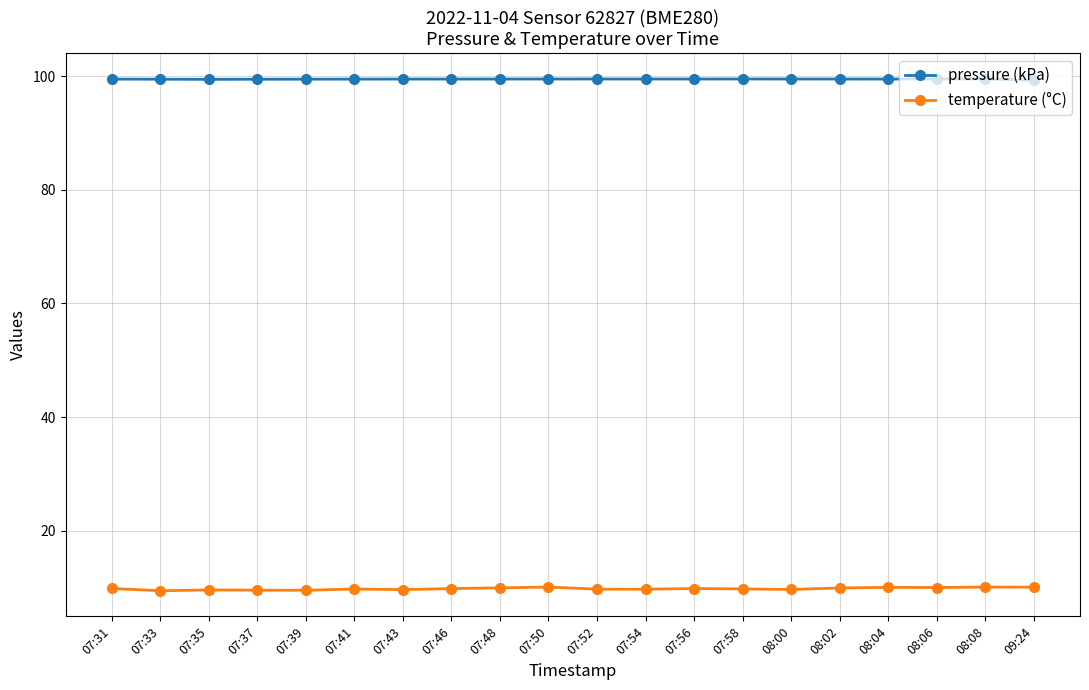

What is the greatest value displayed?

99.5